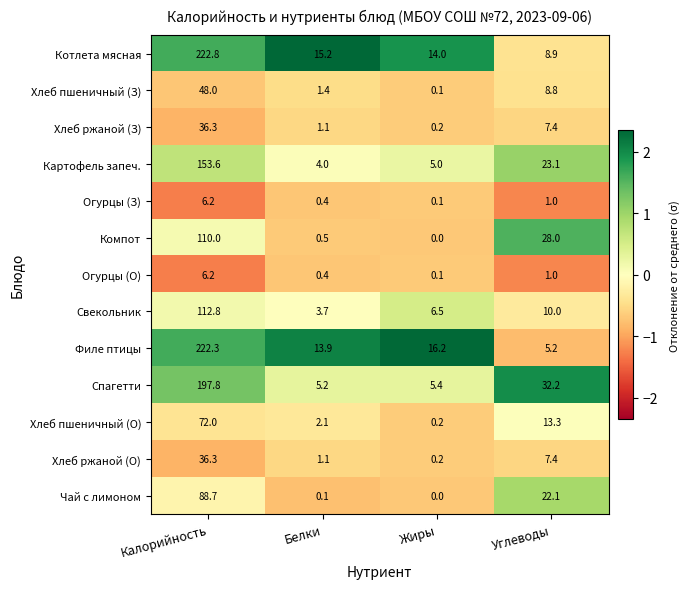

At how many categories does at least one series exceed 0?

4